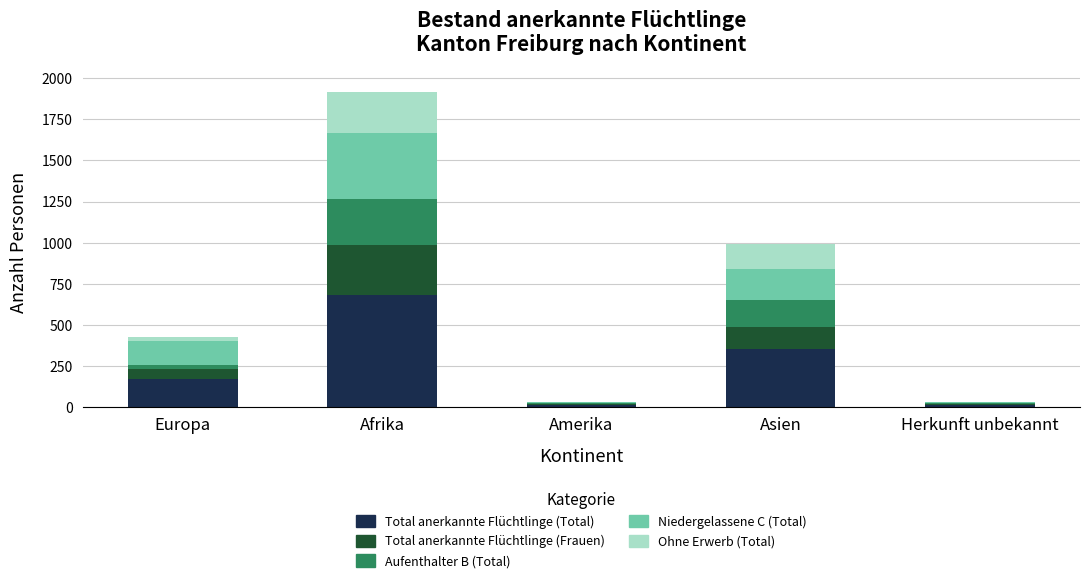

The Total anerkannte Flüchtlinge (Total) series shows 43 at Europa. True or false?

False